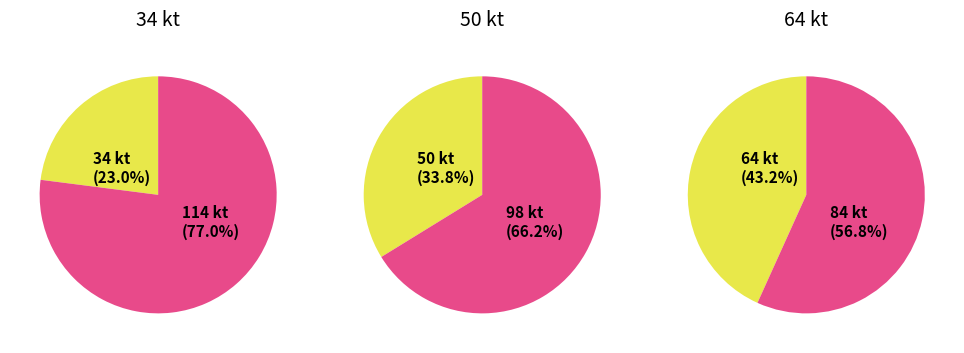

To the nearest percent, what is the average slice percentage?

33%